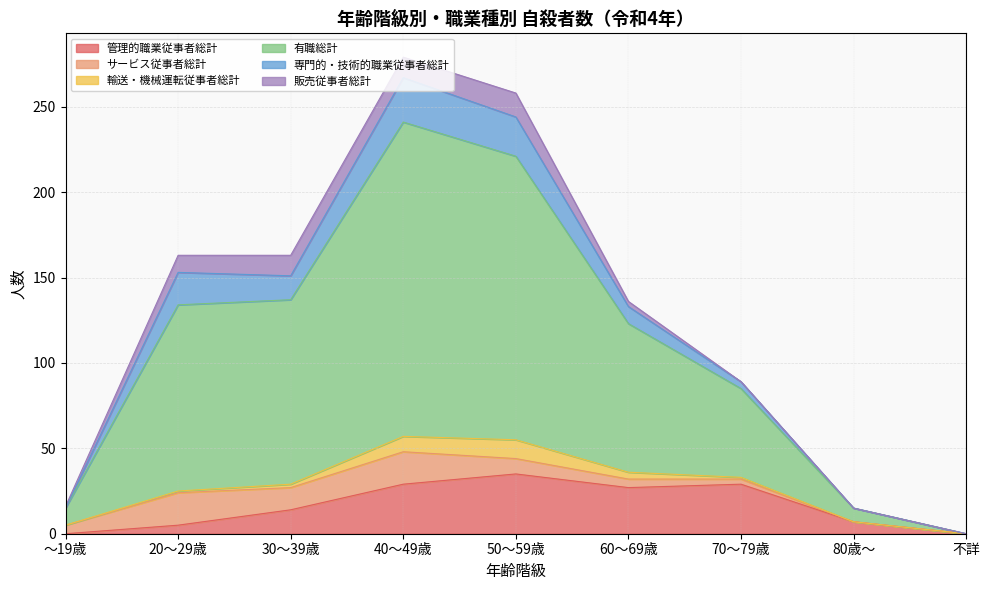

True or false: 販売従事者総計 and 有職総計 cross at least once.

False